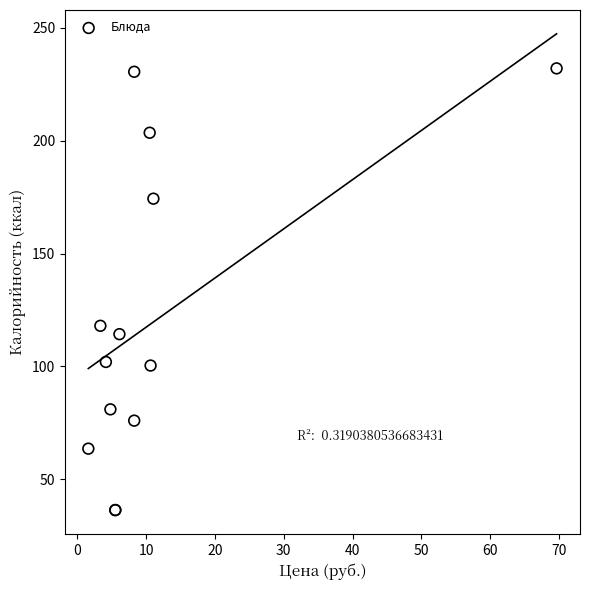

What Y value in the scatter plot is closest to 134?

118.0